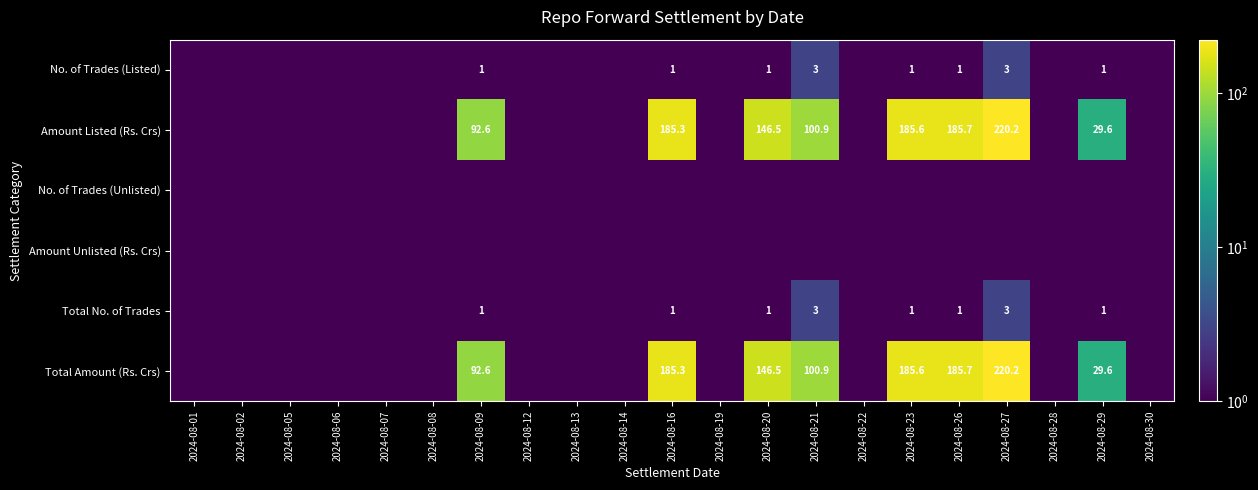

At which category is the sum across all series the highest?

2024-08-27